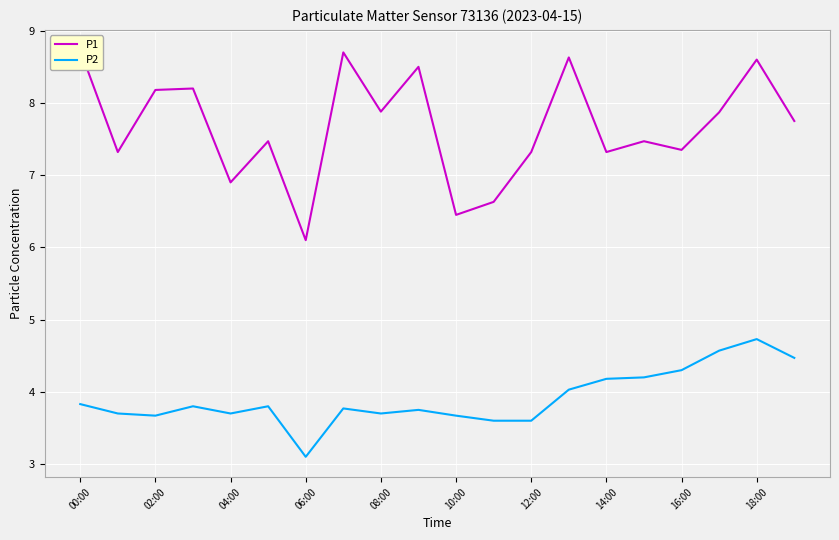

Where is P2 nearest to the value 3?

06:00